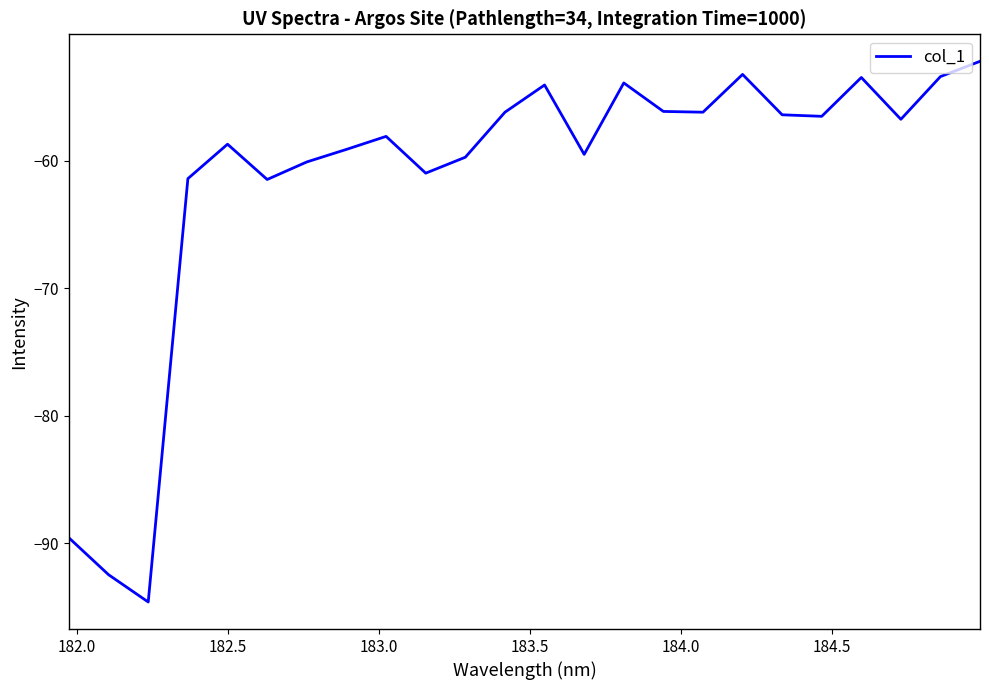

What is the average value?

-61.4